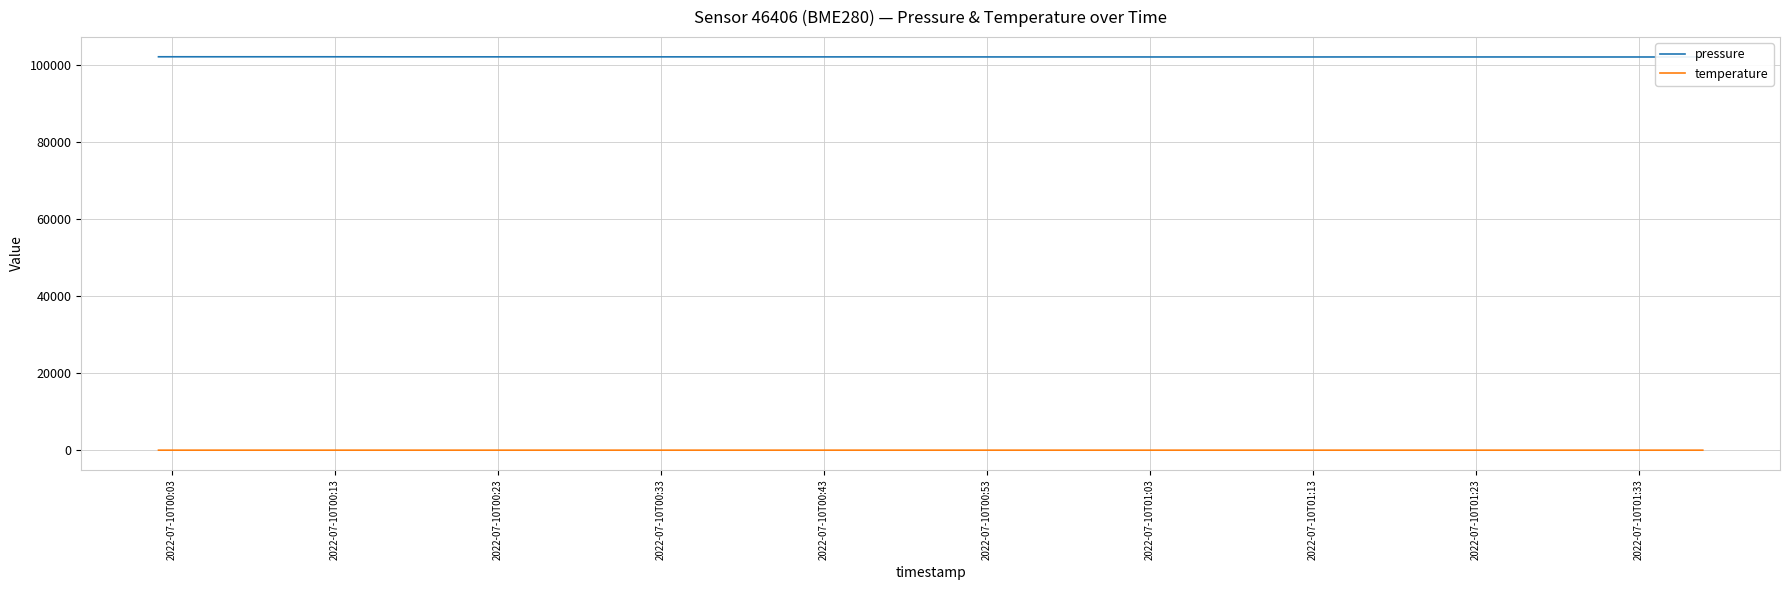

True or false: temperature and pressure intersect in this chart.

False